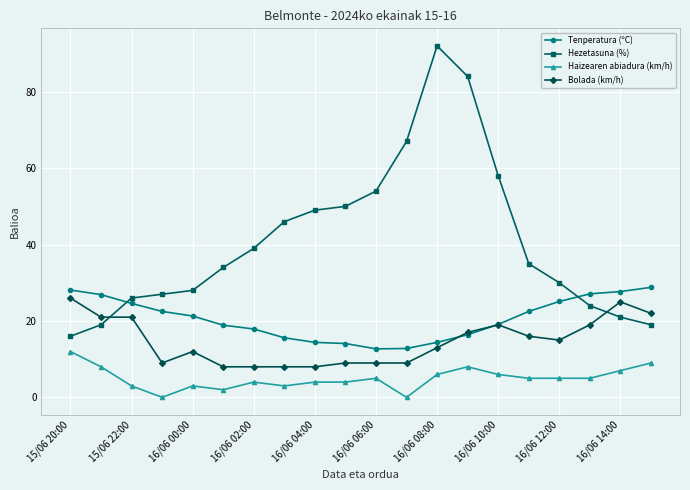

How many data points does each series have?

20